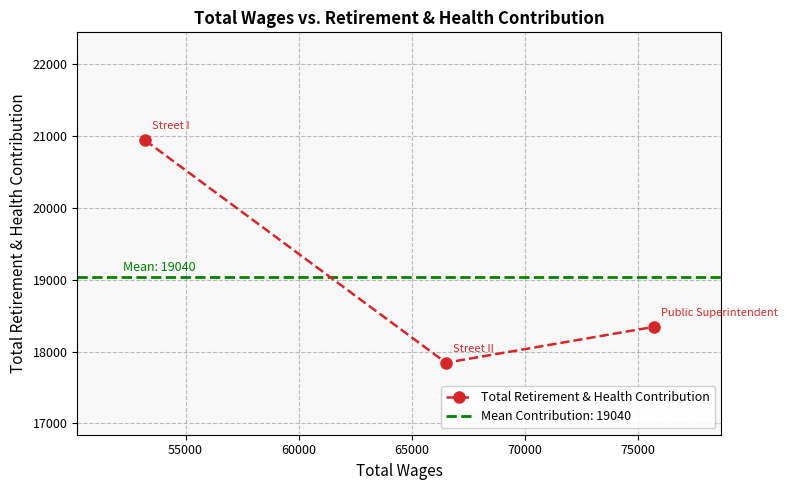

What is the maximum value for Total Retirement & Health Contribution?

20934